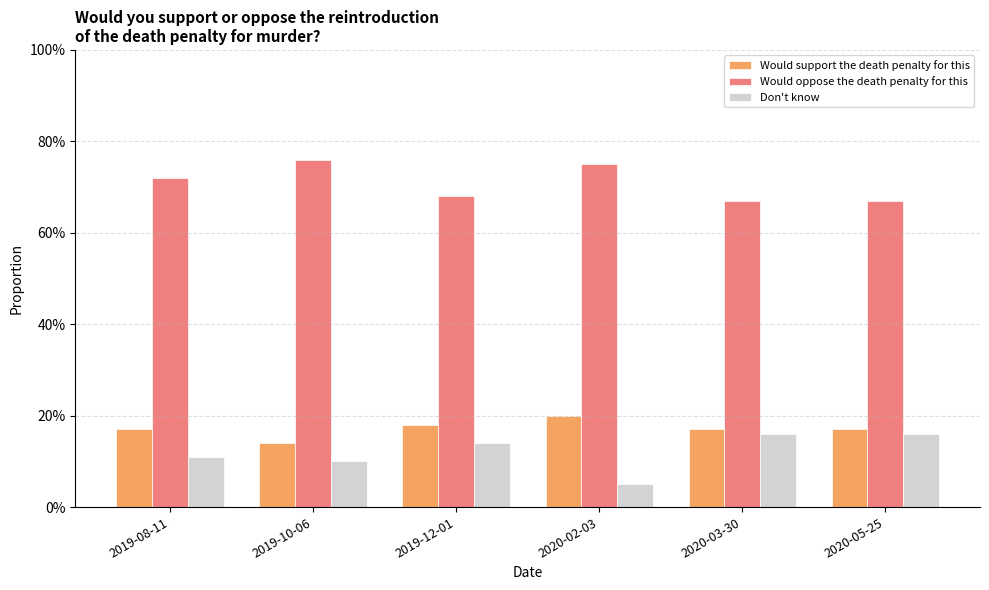

What are all the series names shown in the legend?

Would support the death penalty for this, Would oppose the death penalty for this, Don't know